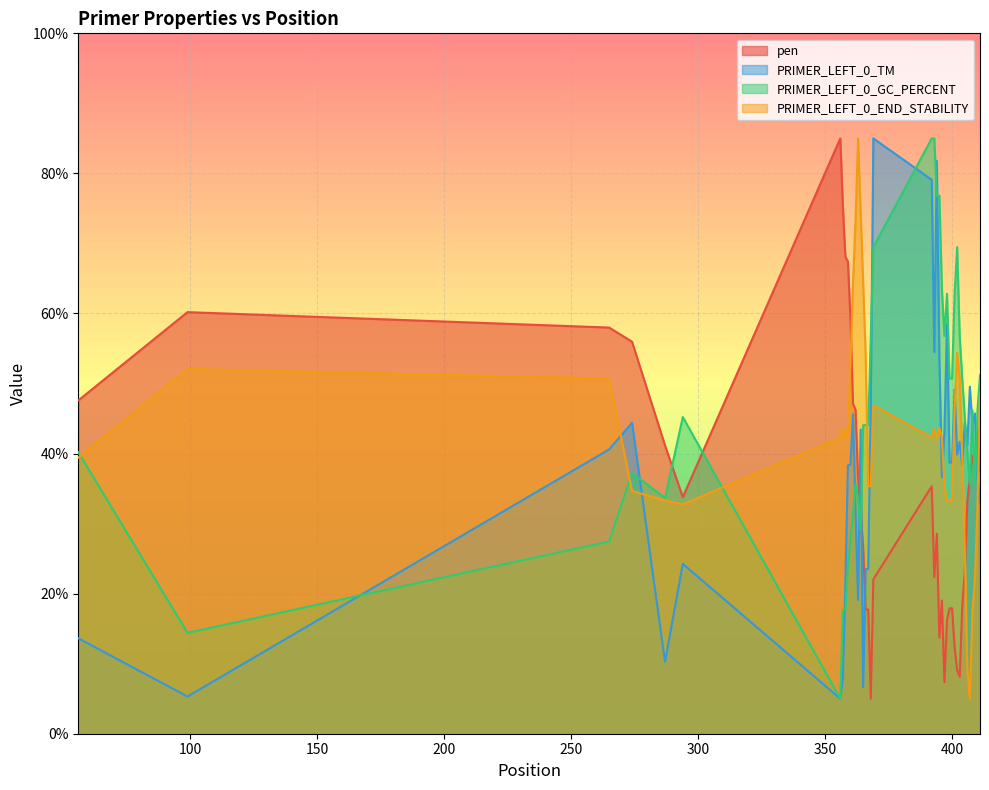

Reading left to right, what are all the values shown in this chart?

pen: 47.6	60.2	58.0	56.0	41.2	33.8	85.0	75.2	68.1	67.4	59.1	47.1	46.3	36.5	31.8	26.6	17.7	17.7	5.0	22.0	35.3	22.3	28.6	13.7	19.0	7.3	16.2	17.9	17.9	12.4	9.1	8.1	18.1	23.1	33.1	36.8	39.7	38.8	43.6	37.4
PRIMER_LEFT_0_TM: 13.6	5.3	40.6	44.4	10.3	24.2	5.0	7.9	21.5	38.3	38.4	45.6	31.7	19.1	43.4	6.7	23.5	23.5	47.6	85.0	79.1	54.5	81.8	53.7	36.6	43.2	58.5	38.7	38.7	49.2	39.9	41.7	38.3	44.4	41.2	49.5	44.1	45.7	36.7	32.9
PRIMER_LEFT_0_GC_PERCENT: 40.2	14.4	27.4	37.2	33.7	45.2	5.0	17.7	17.7	23.8	27.4	31.4	35.6	33.7	29.1	44.1	44.1	44.1	56.8	69.5	85.0	85.0	76.8	76.8	63.5	56.8	62.8	50.7	50.7	62.8	69.5	56.8	50.7	45.2	40.2	35.6	46.2	35.6	46.2	51.2
PRIMER_LEFT_0_END_STABILITY: 39.4	52.1	50.7	34.7	33.3	32.8	42.3	43.6	42.3	43.6	52.8	64.3	73.4	85.0	74.5	64.3	53.8	35.3	35.3	46.9	42.3	43.6	42.3	43.6	42.3	35.3	33.3	33.4	33.3	46.4	54.4	50.7	39.7	26.6	9.5	5.0	17.4	22.1	32.6	48.5